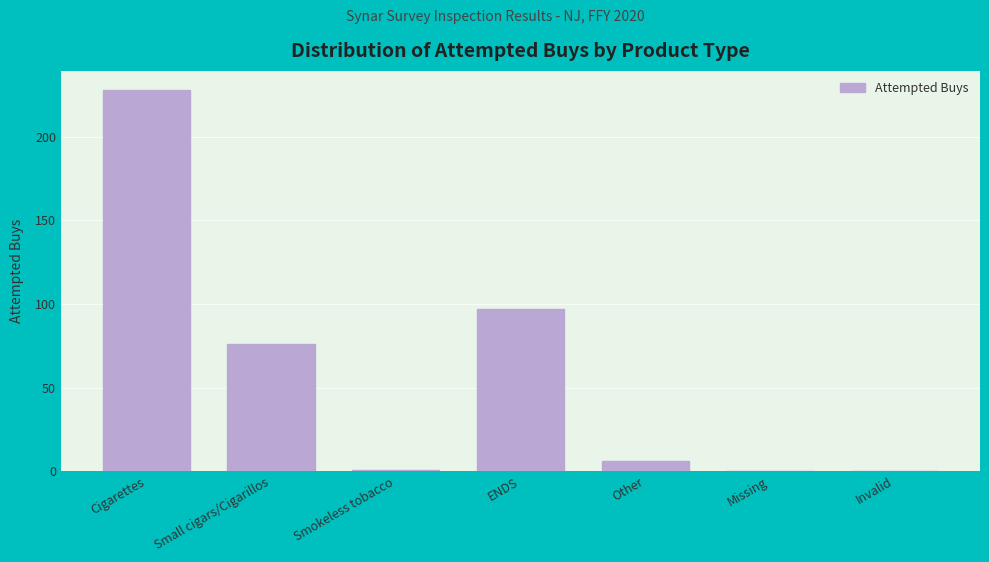

Reading right to left, what are all the values shown in this chart?

Invalid=0	Missing=0	Other=6	ENDS=97	Smokeless tobacco=1	Small cigars/Cigarillos=76	Cigarettes=228